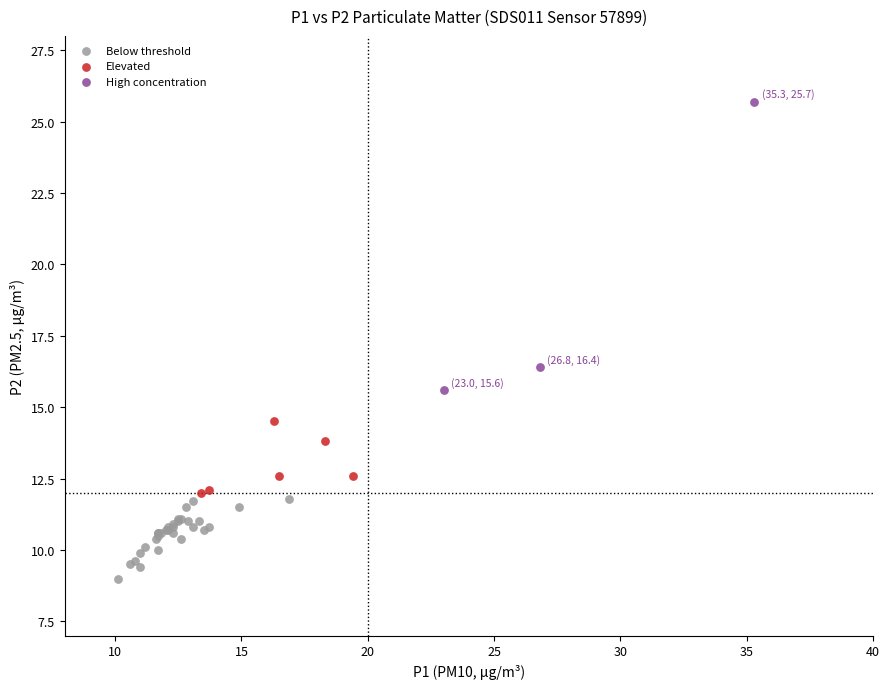

Which series has the largest Y range (max minus min)?

High concentration